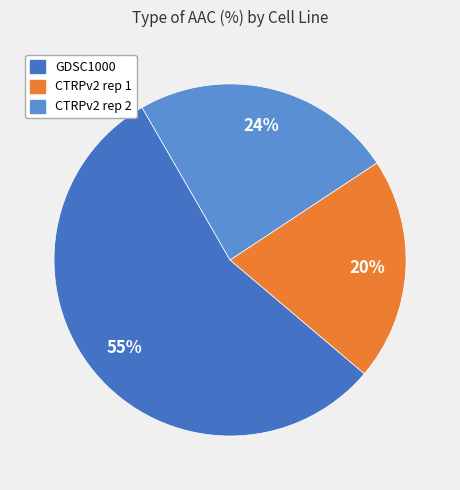

Do CTRPv2 rep 2 and CTRPv2 rep 1 together represent more than half of the pie?

No